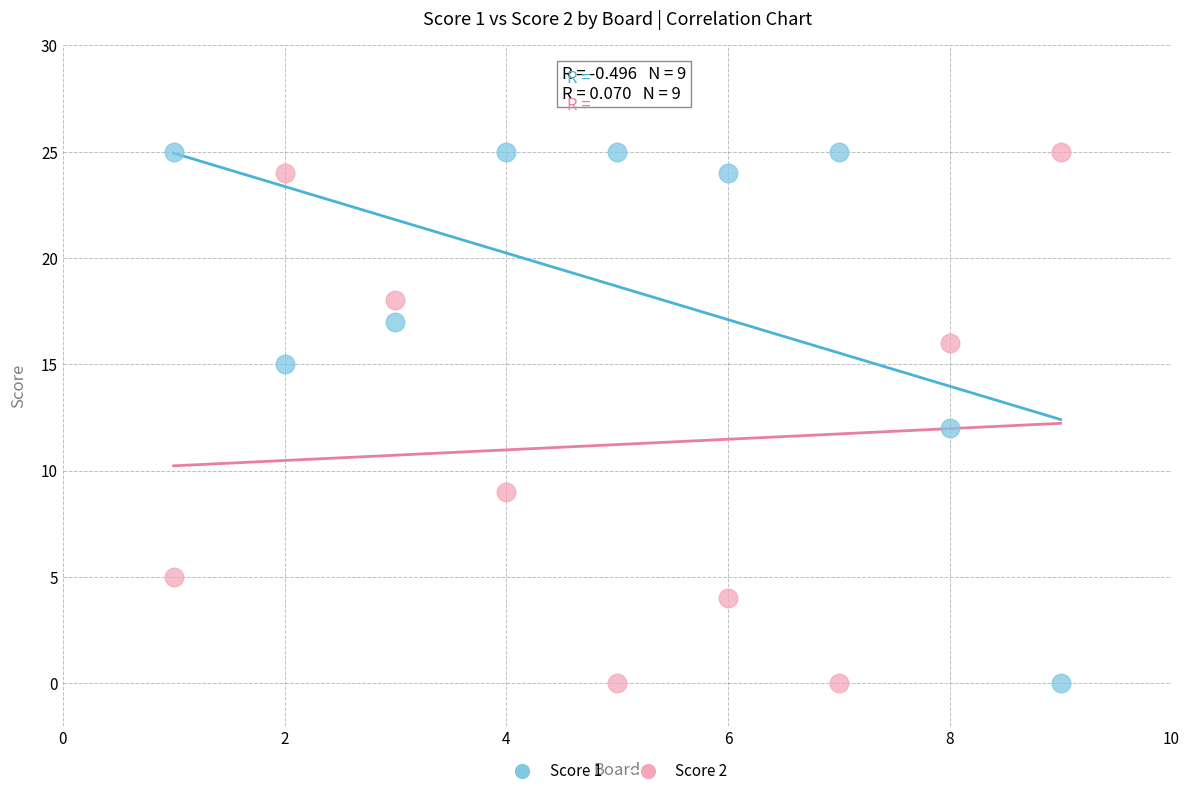

What is the X range (max minus min) for the scatter plot?

8